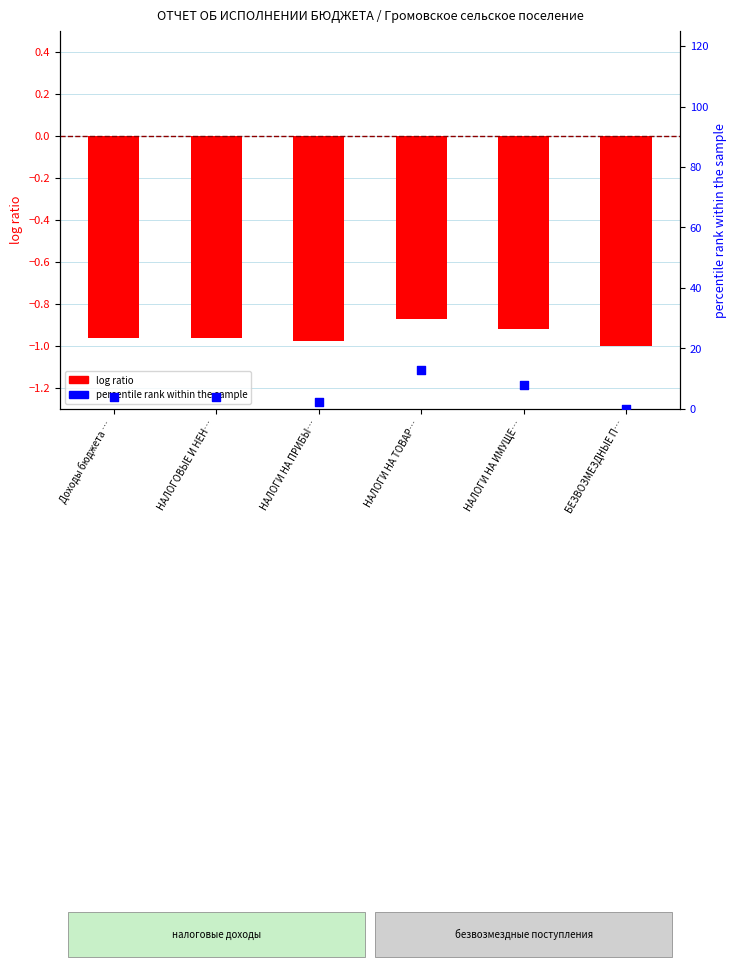

Is the value of log ratio at НАЛОГОВЫЕ И НЕН… greater than the value of percentile rank within the sample at НАЛОГИ НА ТОВАР…?

No